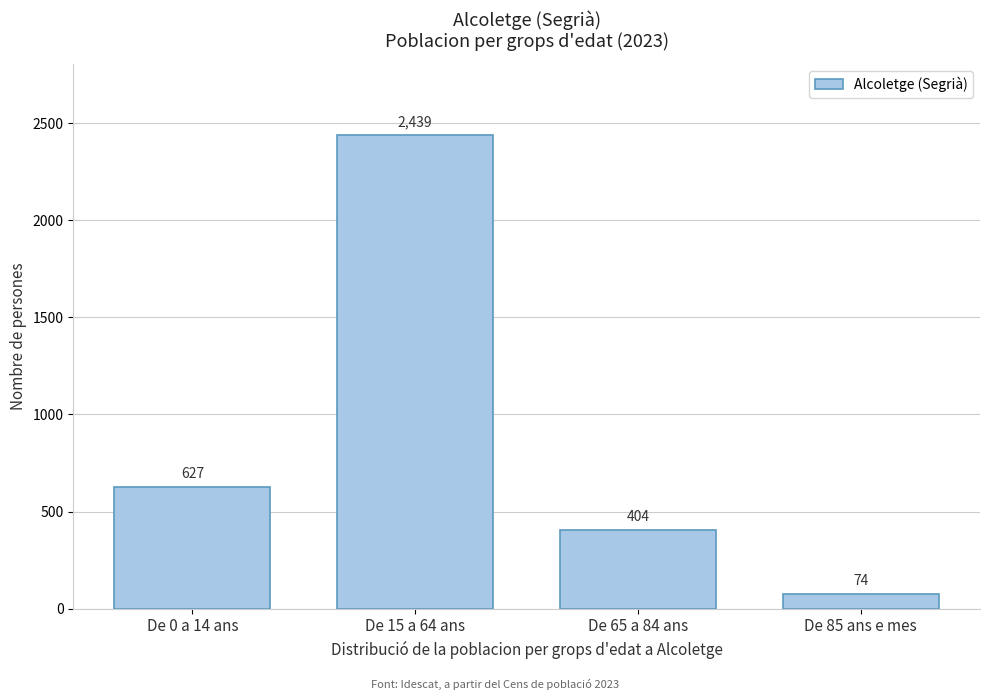

Reading right to left, extract all data points from this chart.

74	404	2439	627